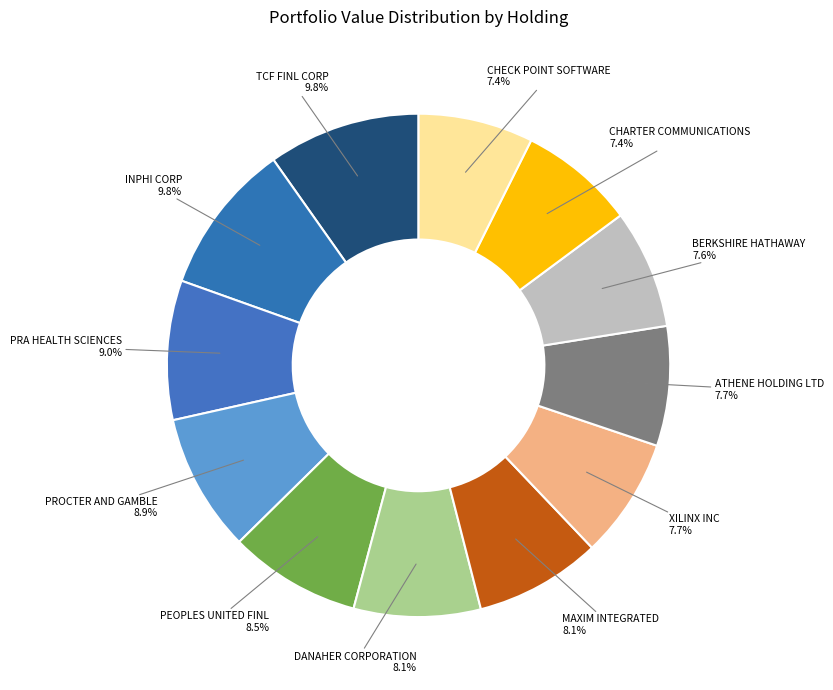

Does any single category account for the majority?

No